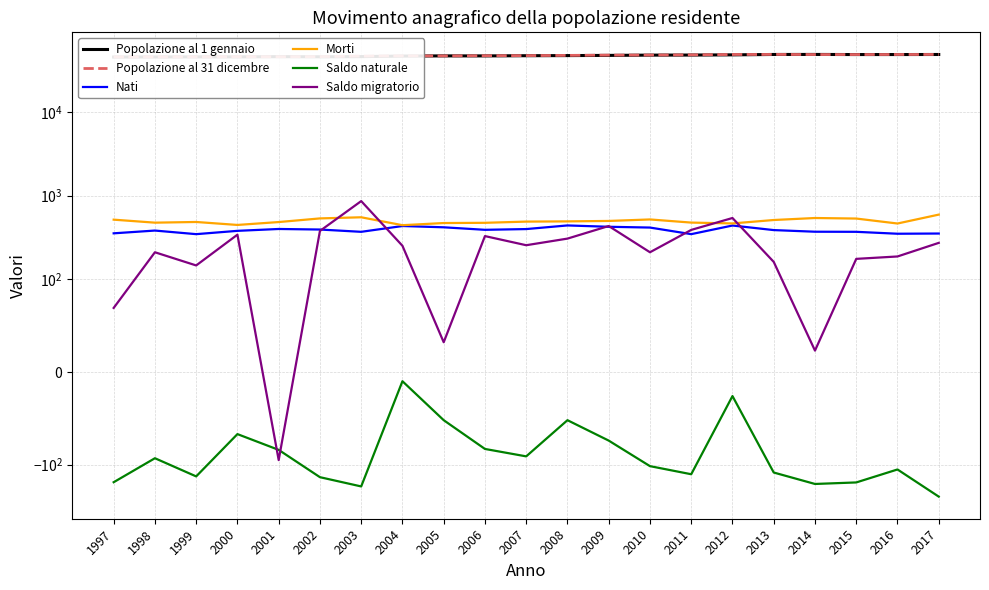

What is the sum of all Saldo naturale values?

-2301